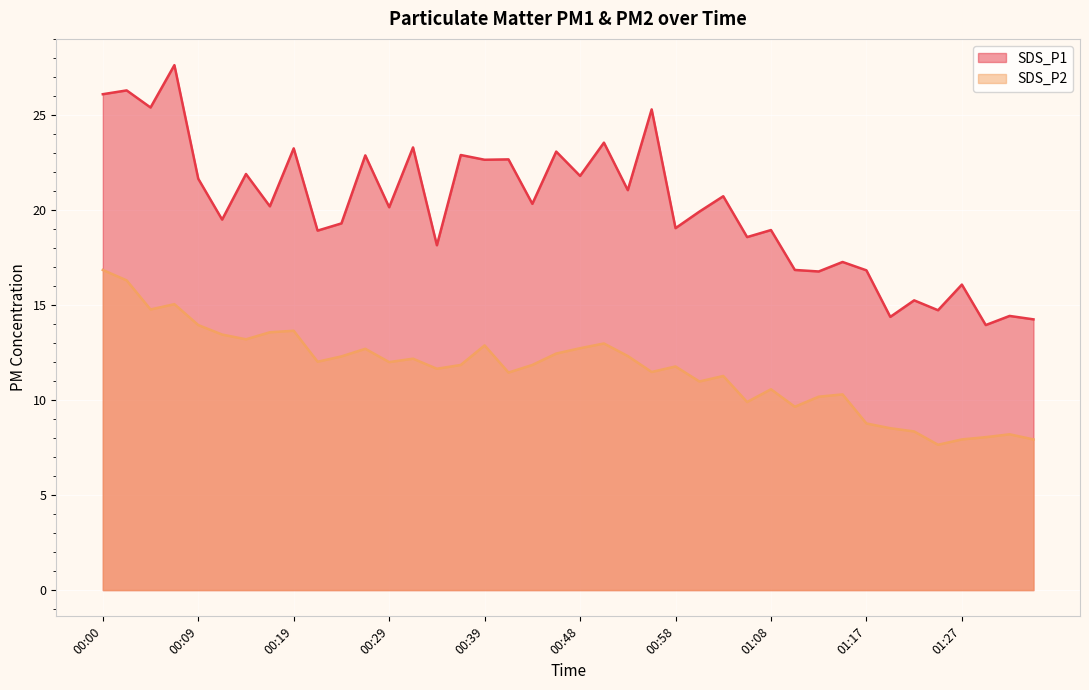

What position from the left is 00:43?

19